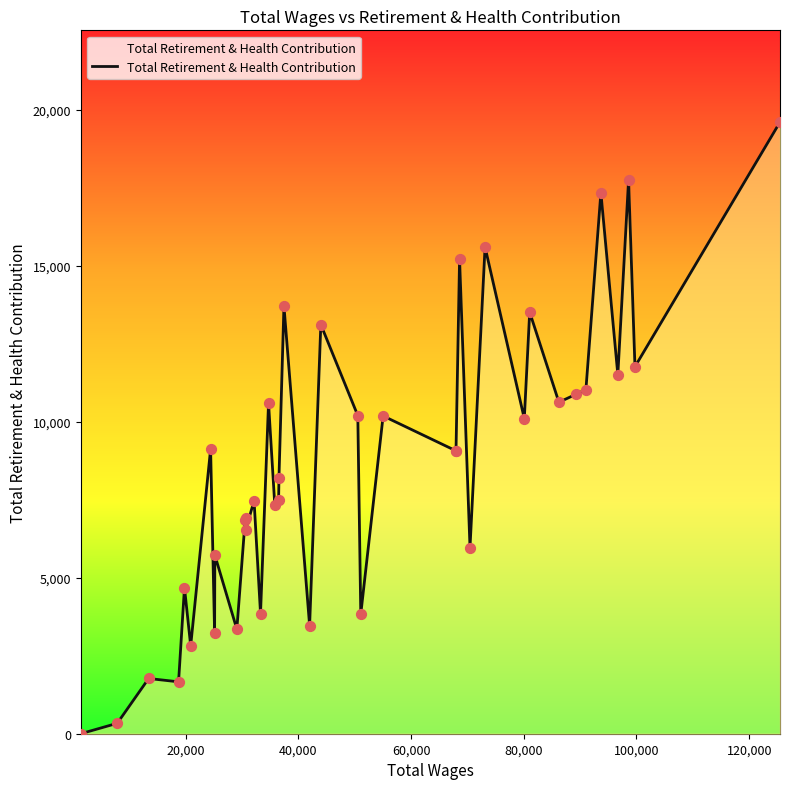

What is the greatest value displayed?

19602